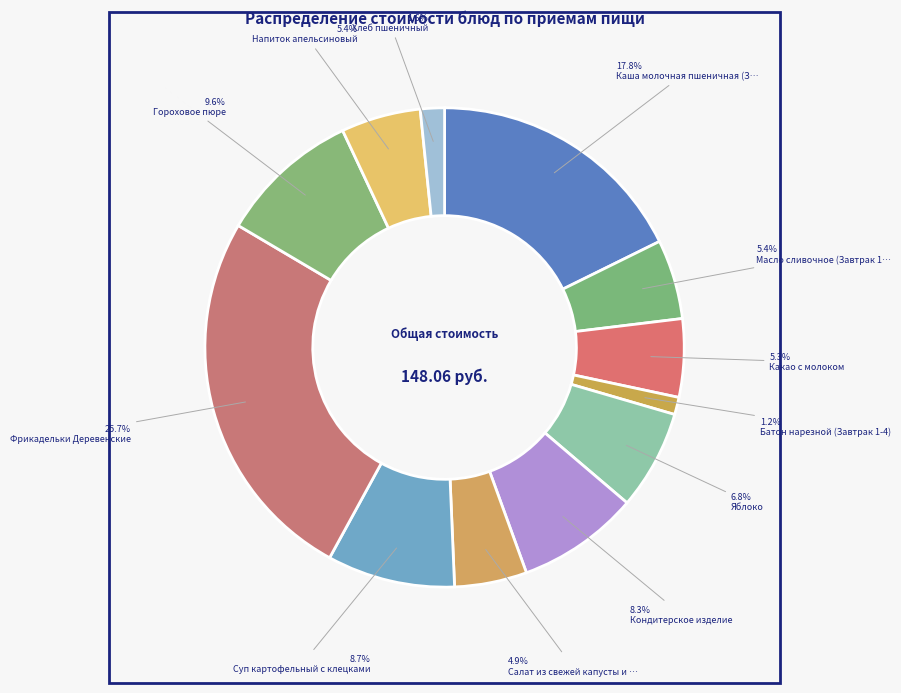

What is the ratio of the value at Масло сливочное (Завтрак 1-4) to the value at Салат из свежей капусты и свеклы?

1.1